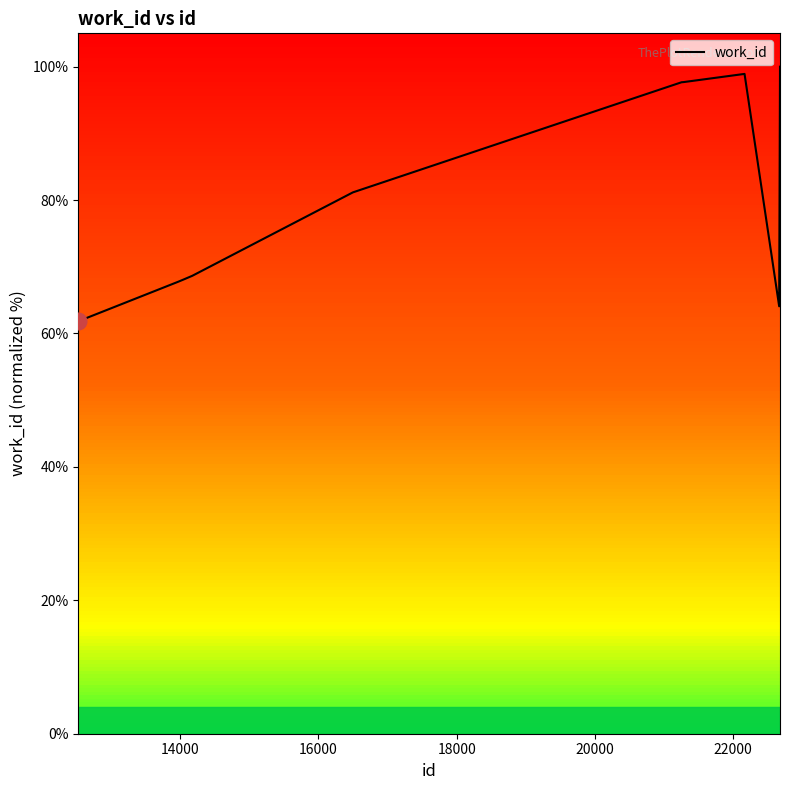

What is the difference between the maximum and minimum values?

38.2